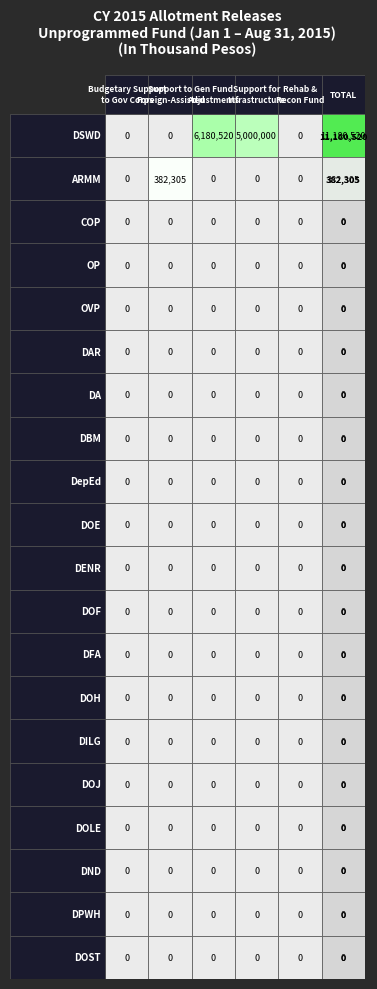

Rank the categories by DOF value from highest to lowest.

0, 1, 2, 3, 4, 5